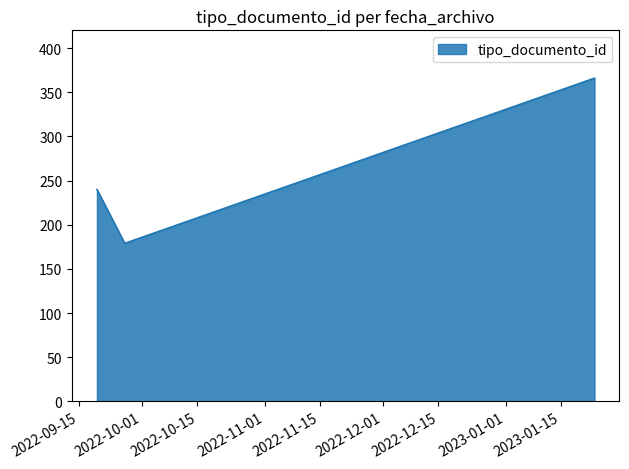

What is the maximum value shown in the chart?

366